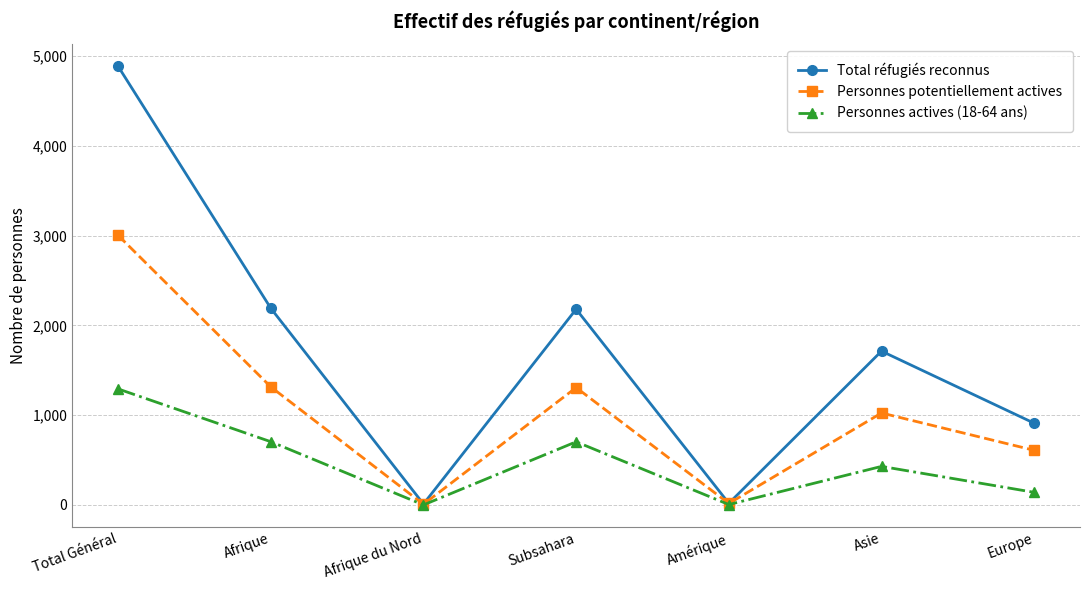

Rank the series by their maximum value, from lowest to highest.

Personnes actives (18-64 ans), Personnes potentiellement actives, Total réfugiés reconnus